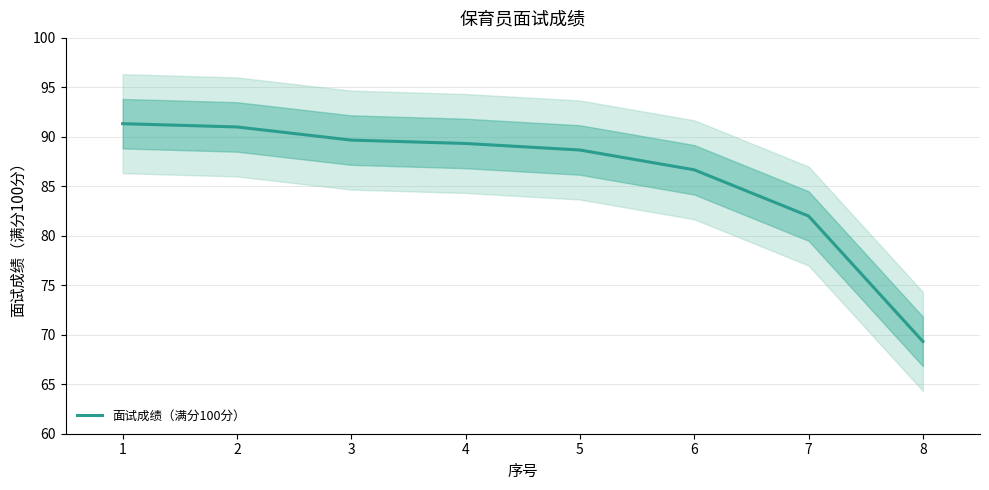

What is the value of the 8th point from the left?

69.3